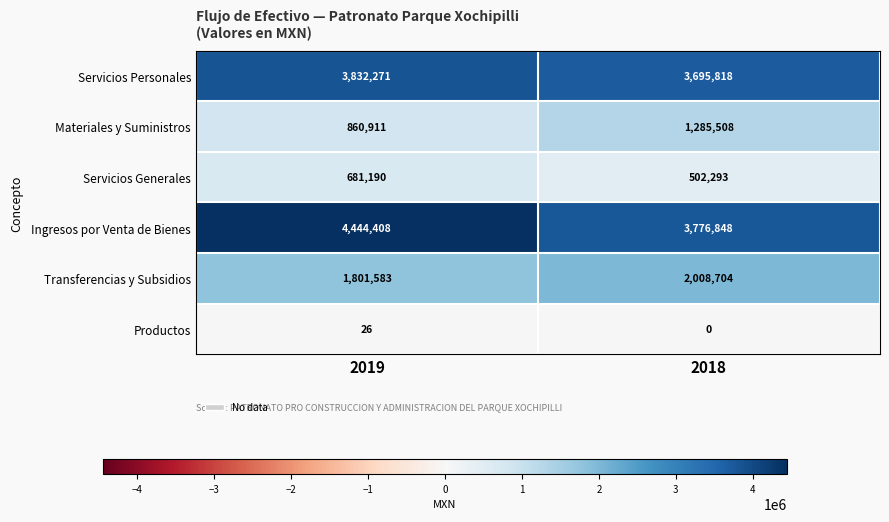

What value does the Ingresos por Venta de Bienes series have at 2018, to the nearest 50?

3776850